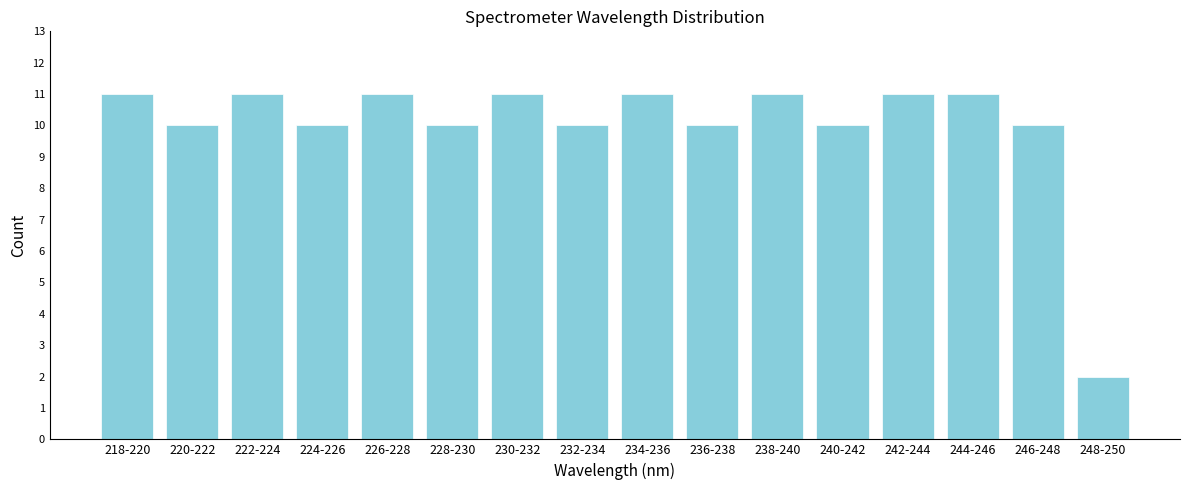

Reading left to right, list all the values displayed in this chart.

11	10	11	10	11	10	11	10	11	10	11	10	11	11	10	2